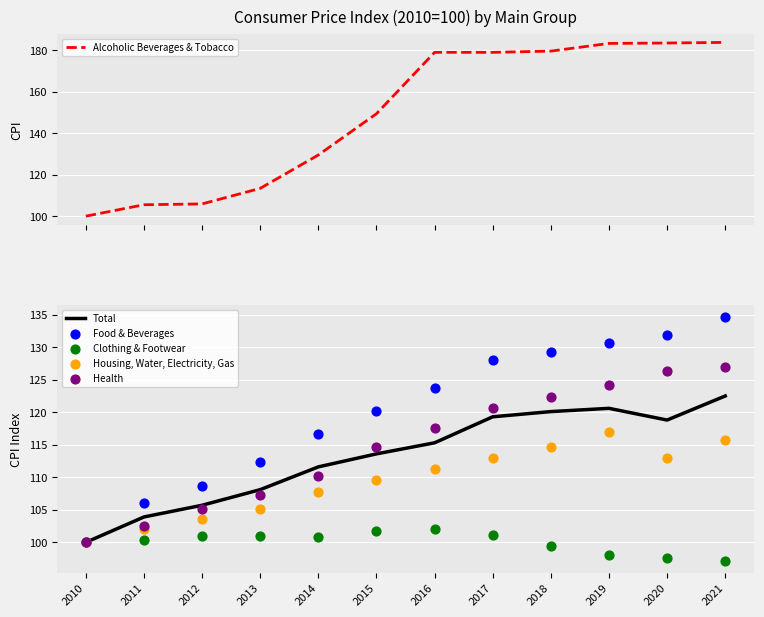

Is the value of Total at 2011 greater than the value of Health at 2017?

No